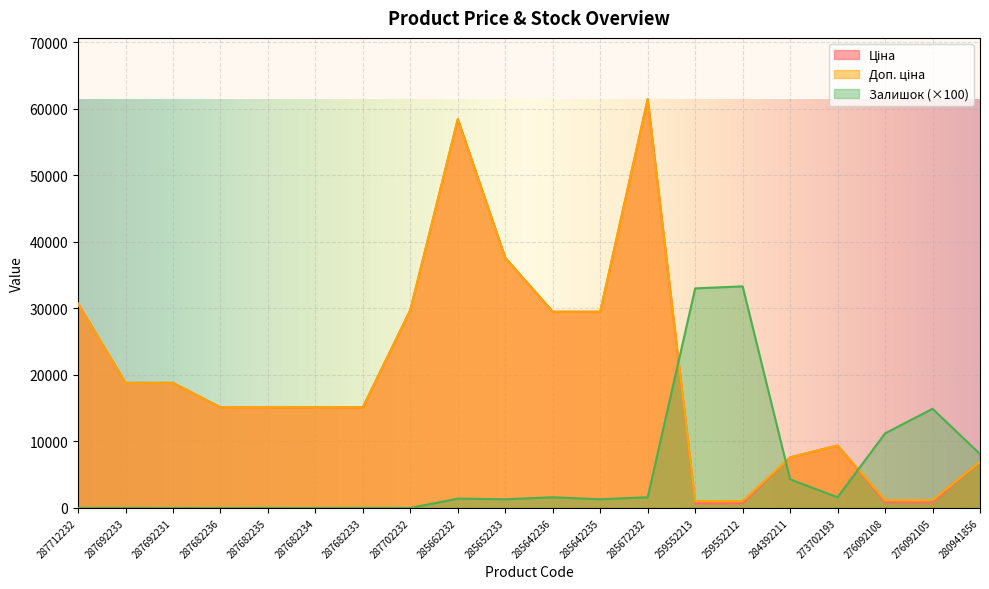

Which series has the widest spread of values?

Ціна